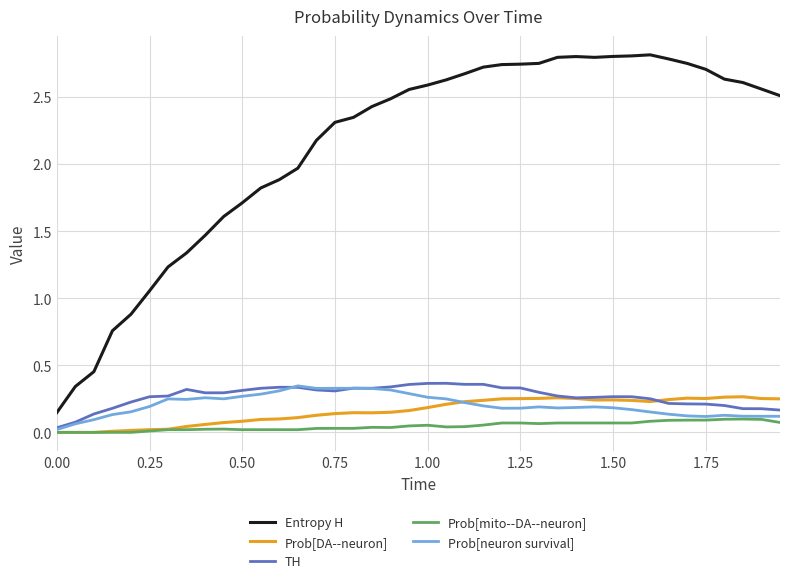

What are all the series names shown in the legend?

Entropy H, Prob[DA--neuron], TH, Prob[mito--DA--neuron], Prob[neuron survival]